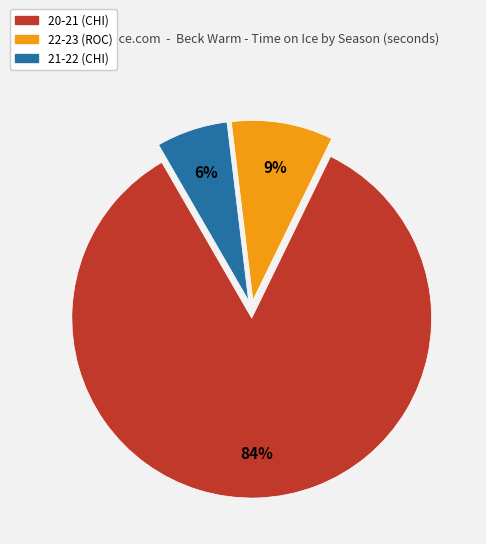

Does any single category account for the majority?

Yes